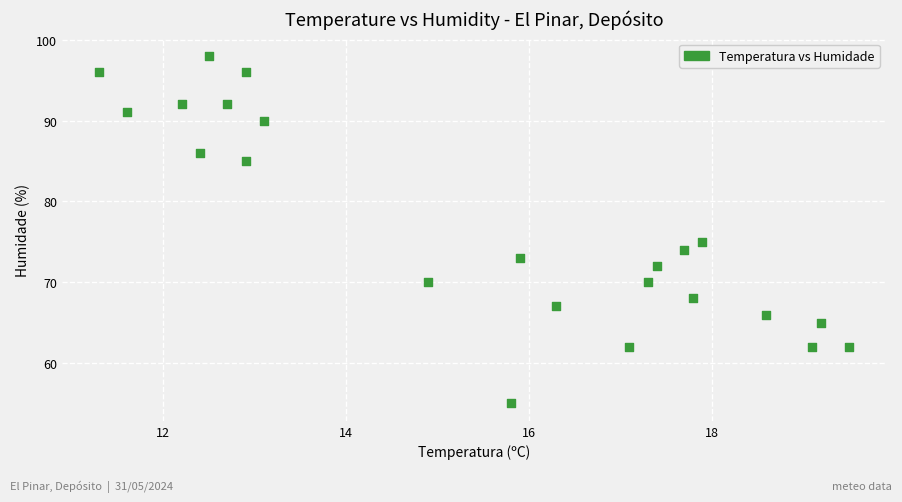

What is the range of Y values (max minus min)?

43